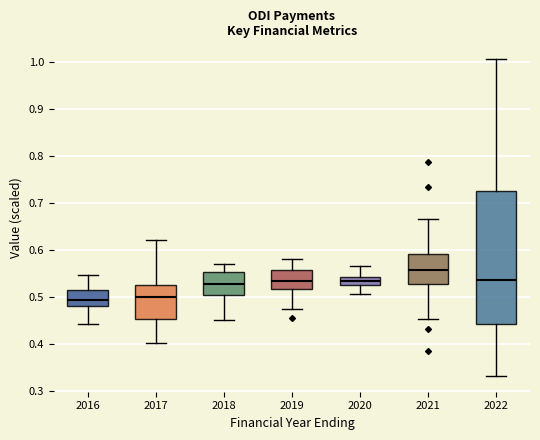

Which box is the tallest, from its lower edge to its upper edge?

2022